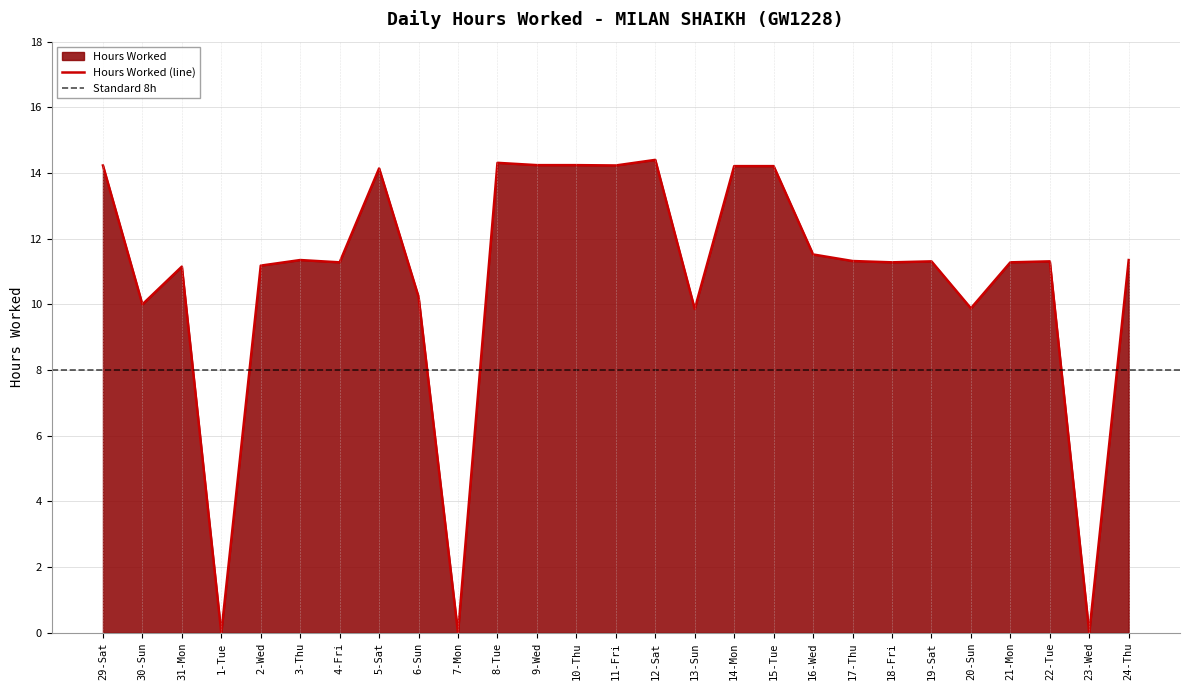

Reading left to right, list all the values displayed in this chart.

14.2	10.0	11.2	0.0	11.2	11.3	11.3	14.1	10.2	0.0	14.3	14.2	14.2	14.2	14.4	9.9	14.2	14.2	11.5	11.3	11.3	11.3	9.9	11.3	11.3	0.0	11.3